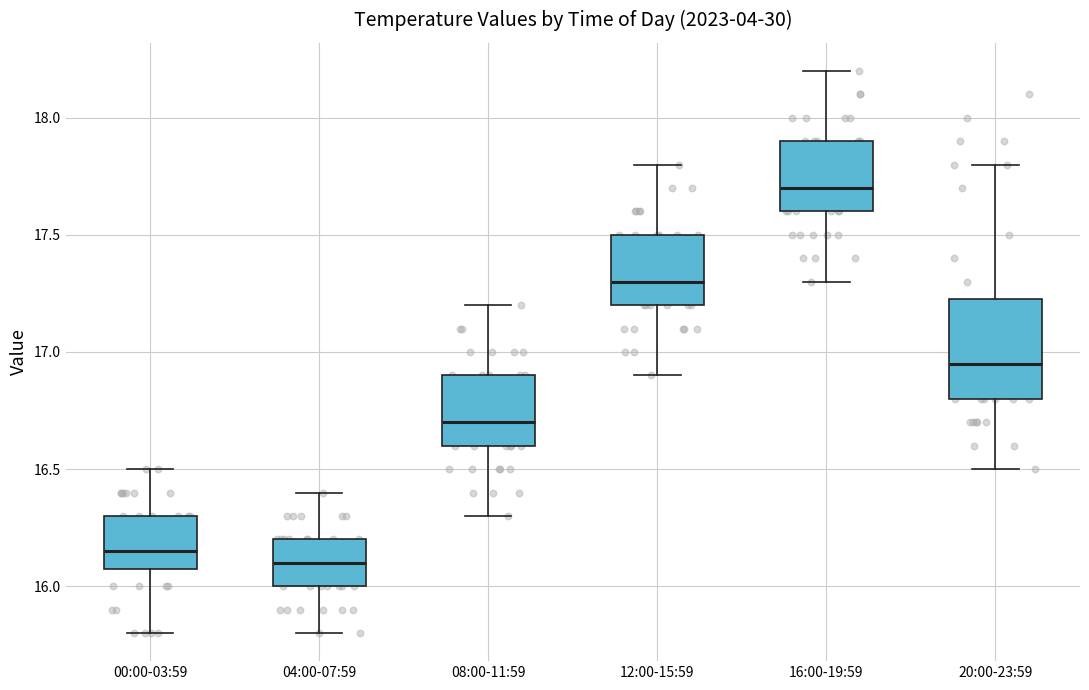

Where does the upper whisker of the box for 04:00-07:59 end on the y-axis? The values are not printed on the chart, so give them approximately, as read against the axis.

16.40